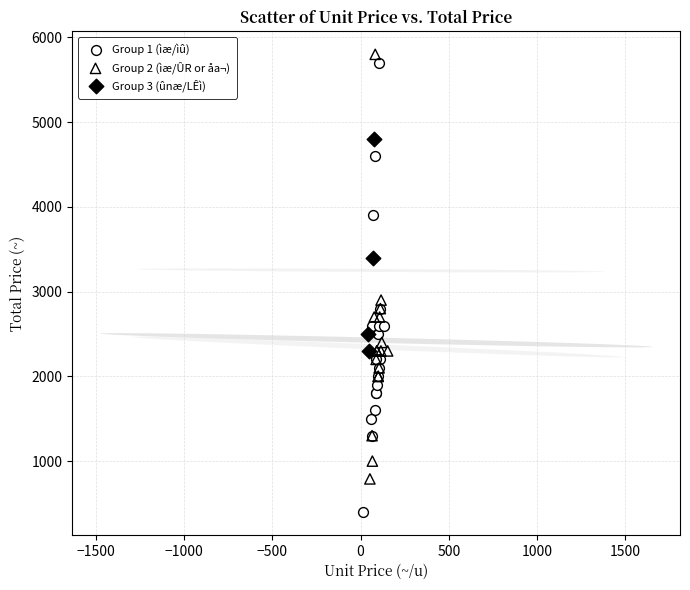

Which series contains the lowest Y value?

Group 1 (ìæ/ìû)